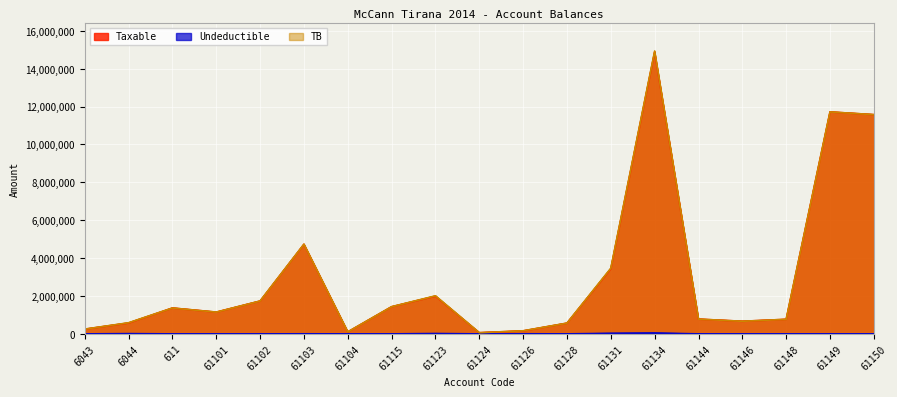

At 61144, list the series in order from largest to smallest.

Taxable, TB, Undeductible